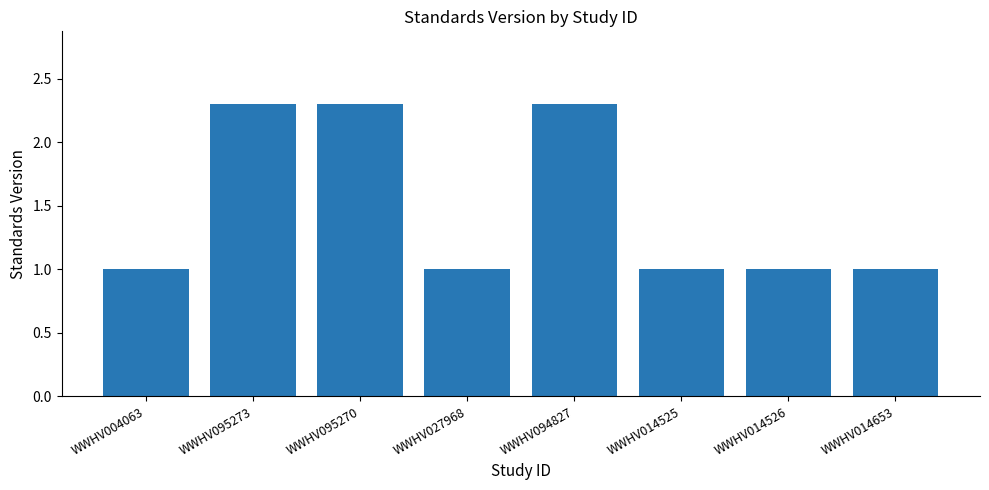

What is the maximum value shown in the chart?

2.3